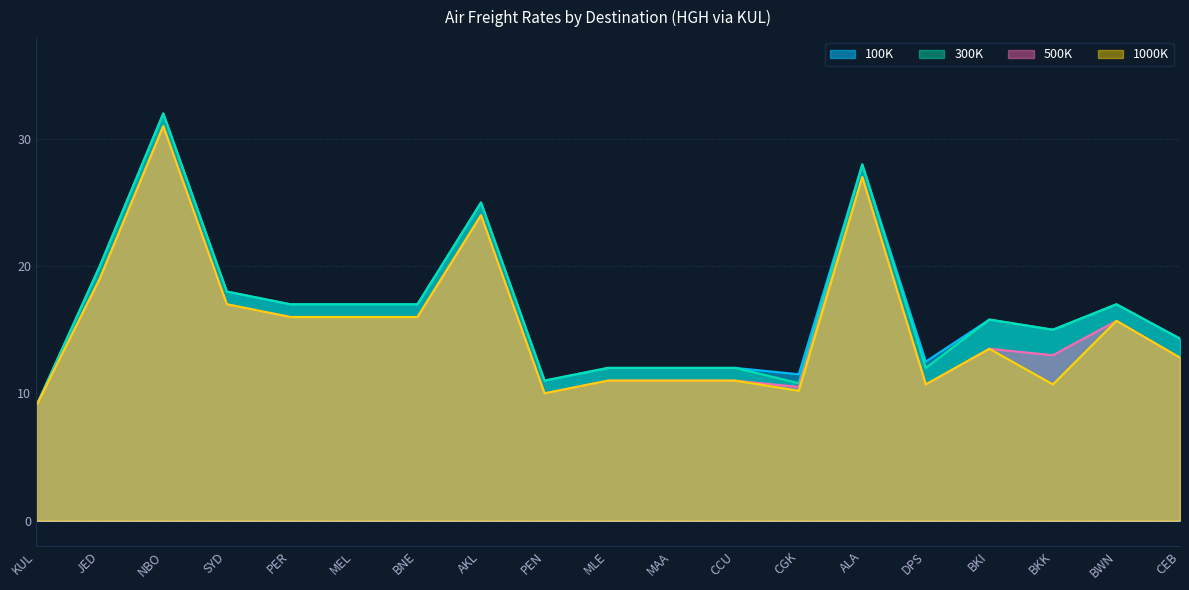

What is the average value of the 100K series?

16.6